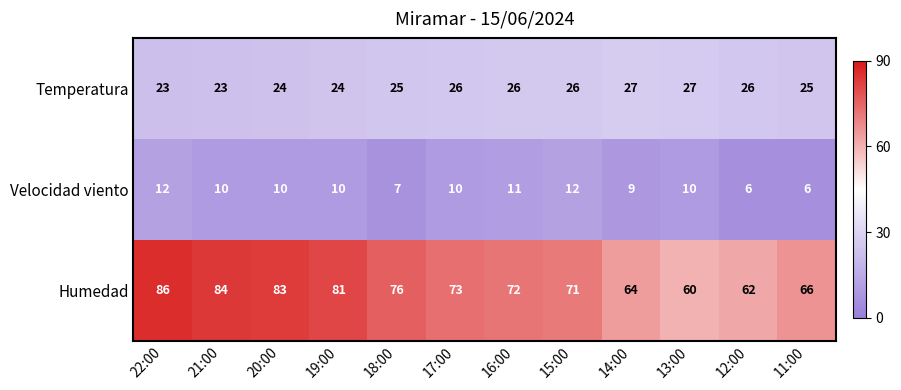

How many categories are shown in the chart?

12